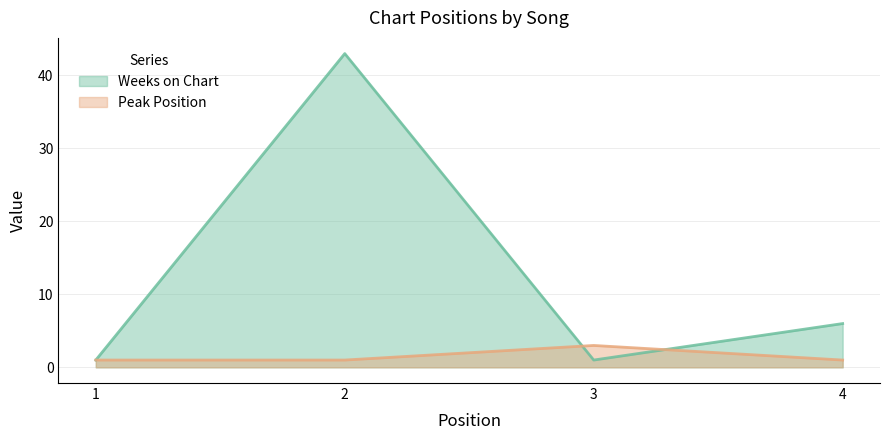

Where is the first local maximum for Peak Position?

3